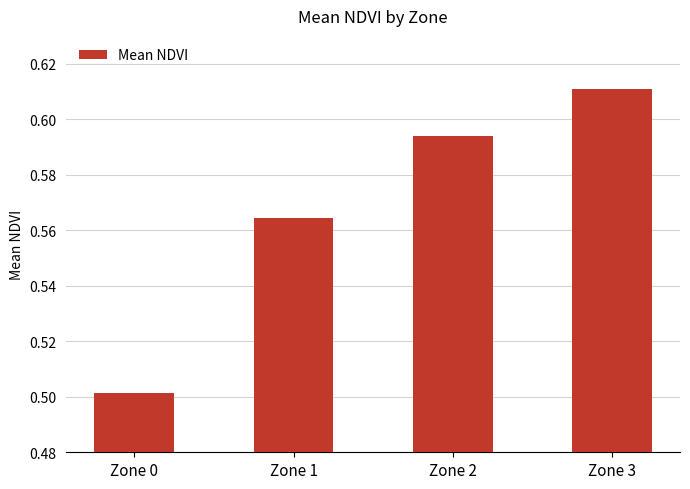

List the labels in order of value, smallest first.

Zone 0, Zone 1, Zone 2, Zone 3